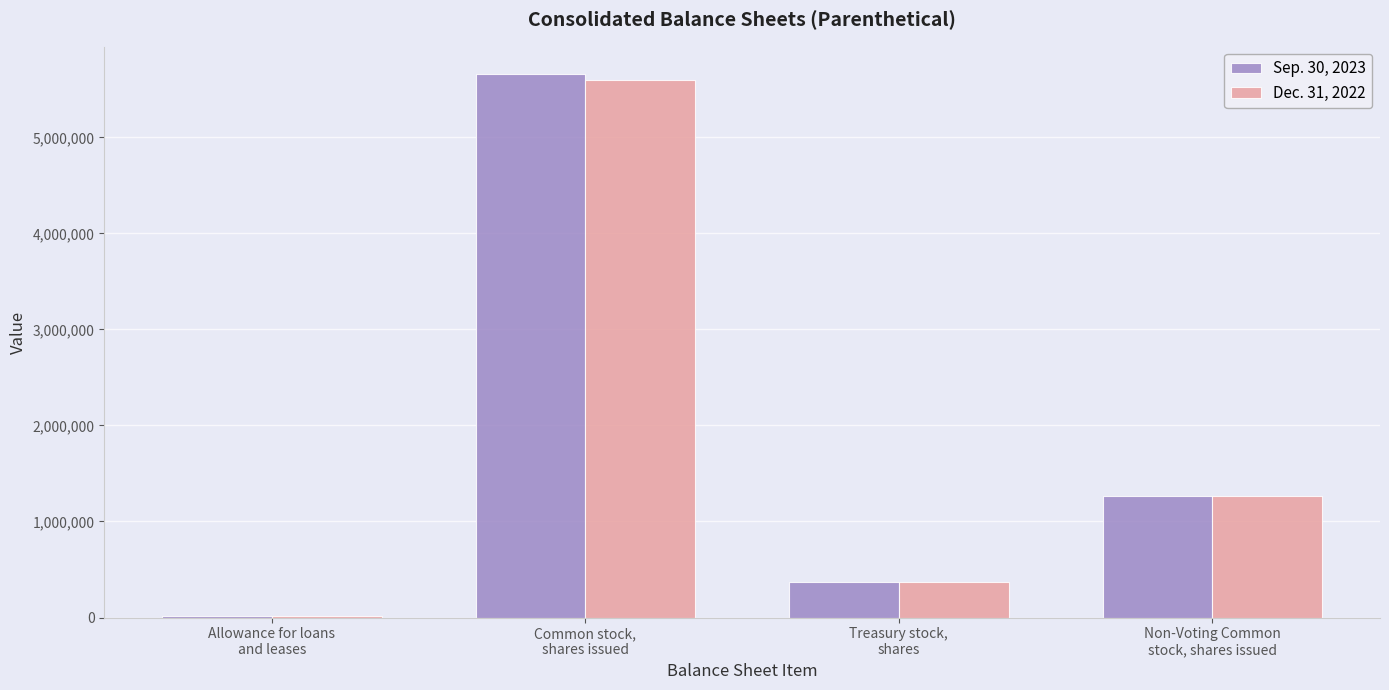

What is the greatest value displayed?

5660504